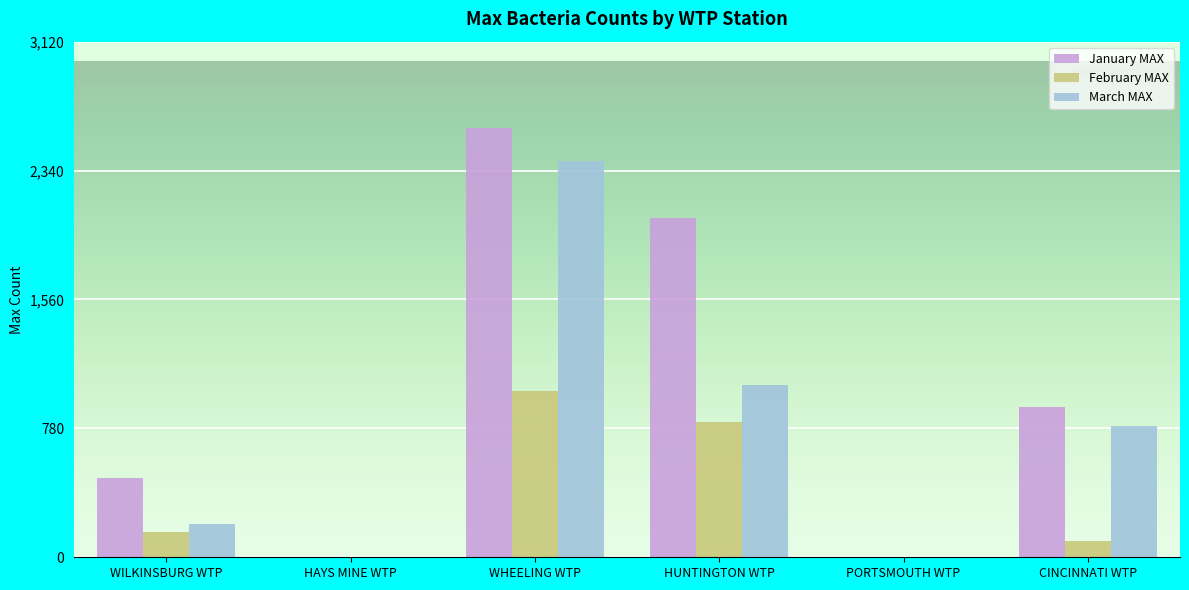

True or false: March MAX has a value of 1252.0 at CINCINNATI WTP.

False